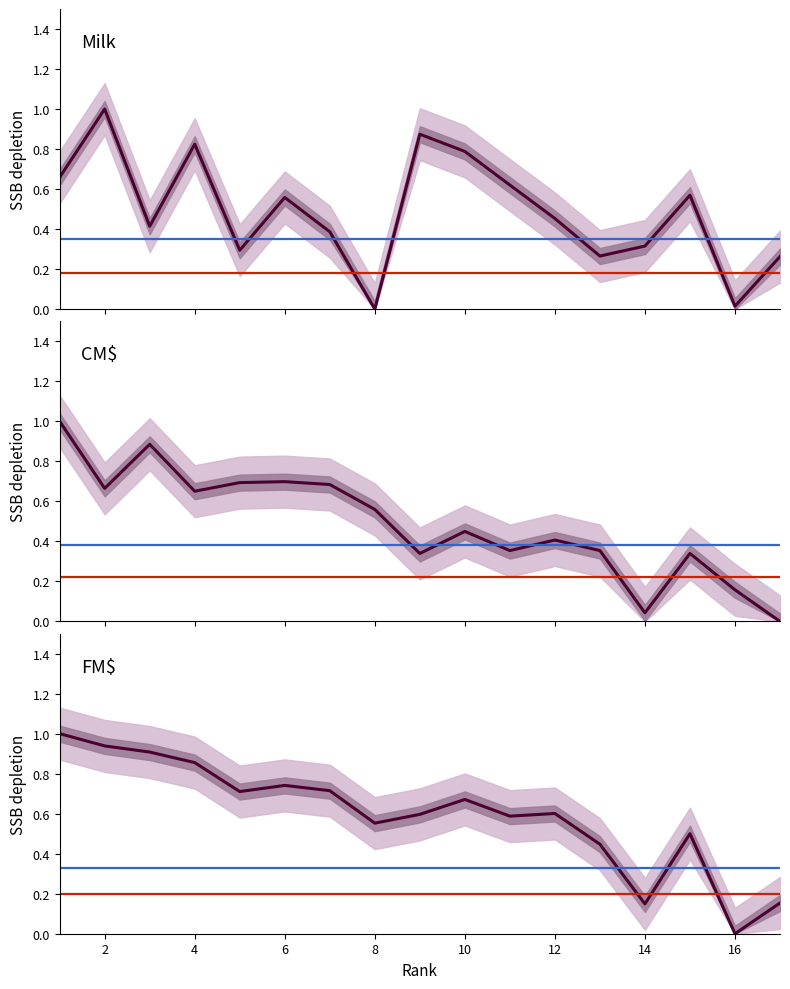

What is the spread (max minus min) of values at 7?

0.3